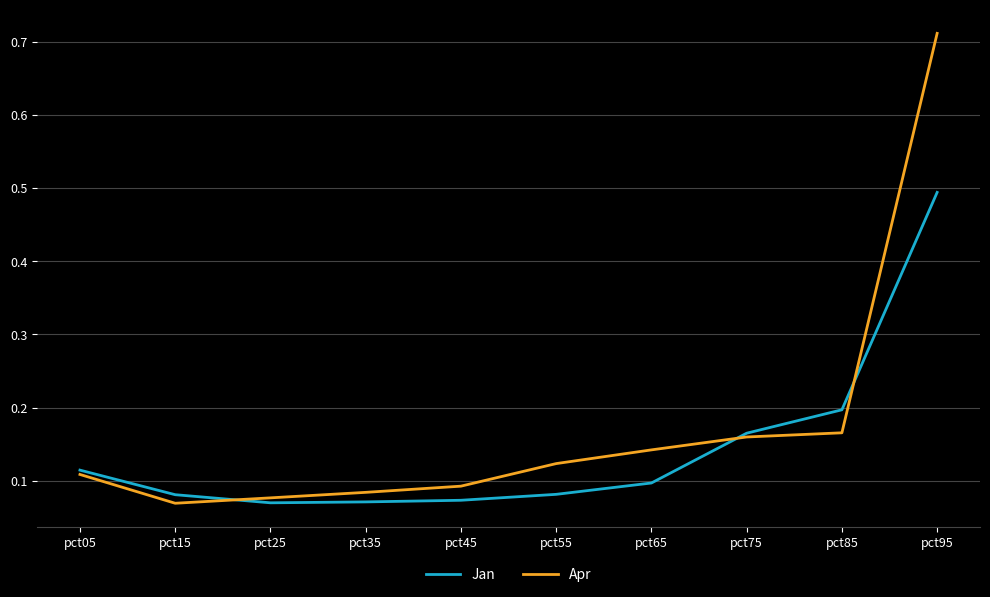

What are all the series names shown in the legend?

Jan, Apr